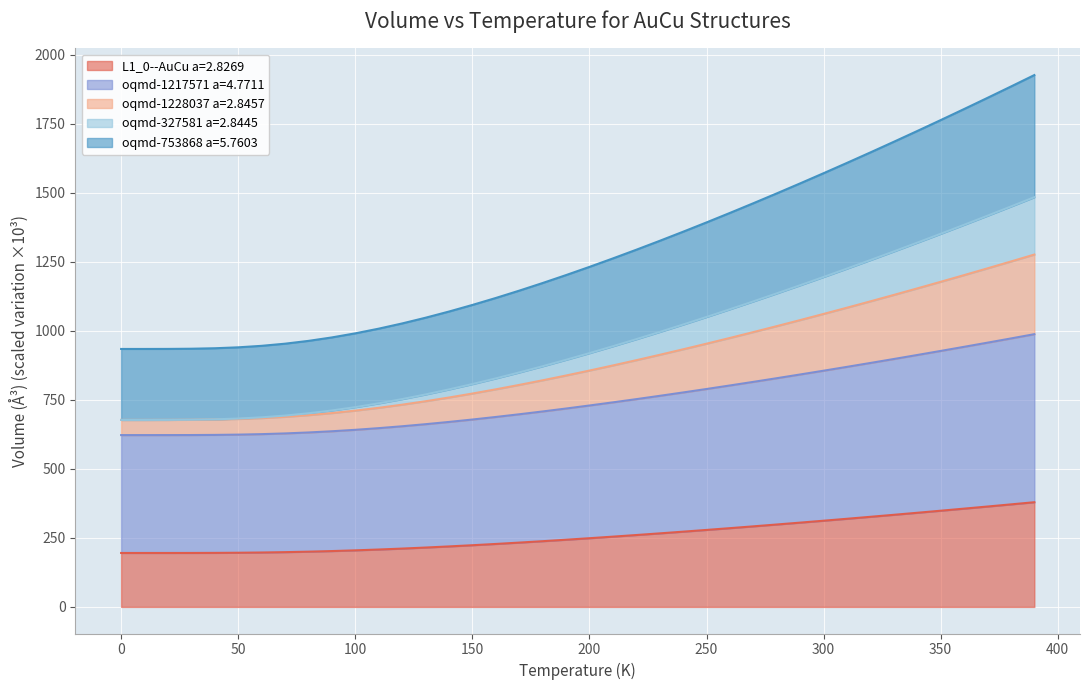

What is the greatest value displayed?

1927.1